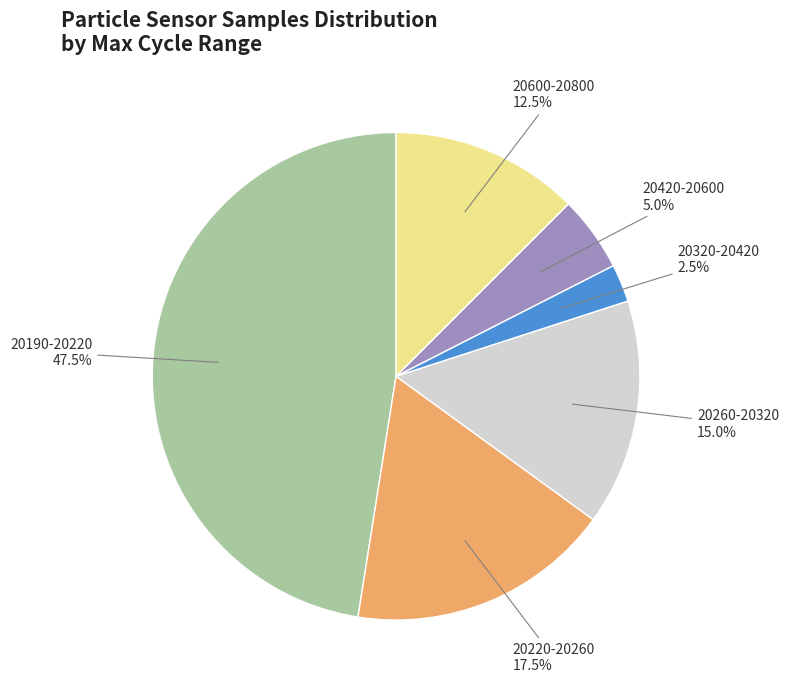

Does any single category account for the majority?

No